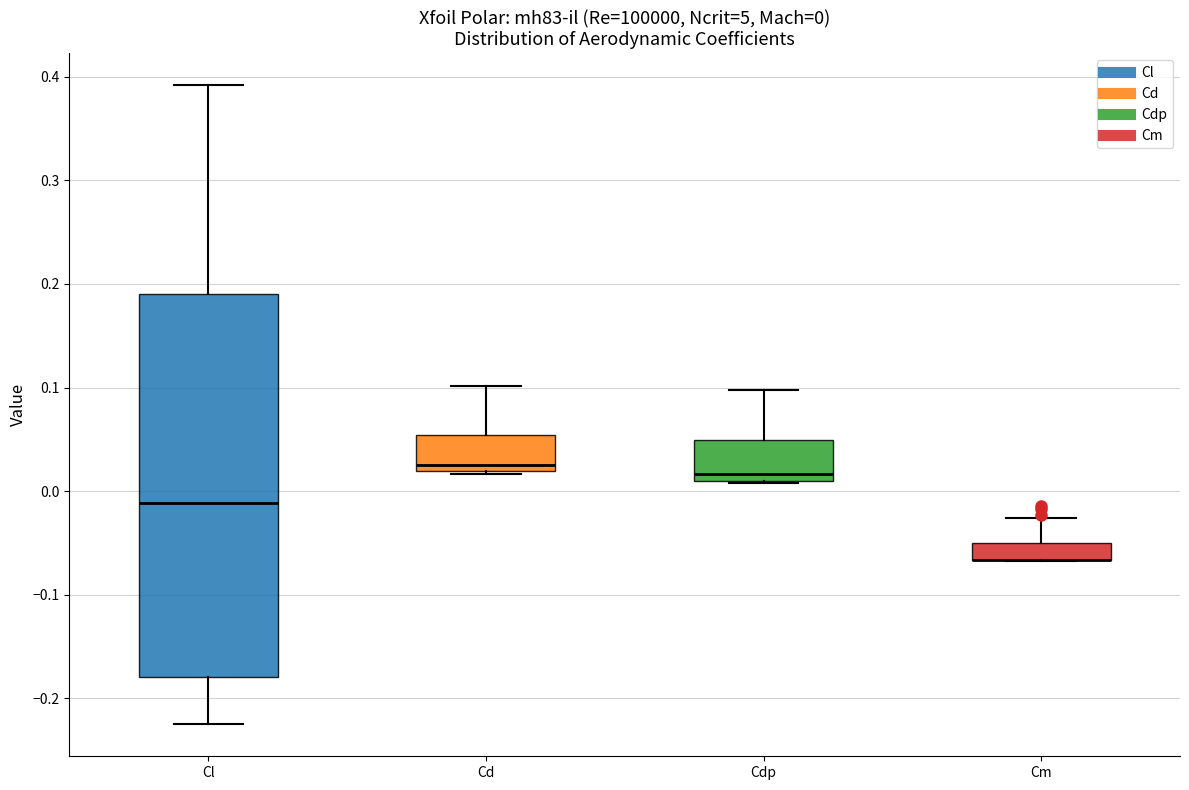

Which box is the tallest, from its lower edge to its upper edge?

Cl